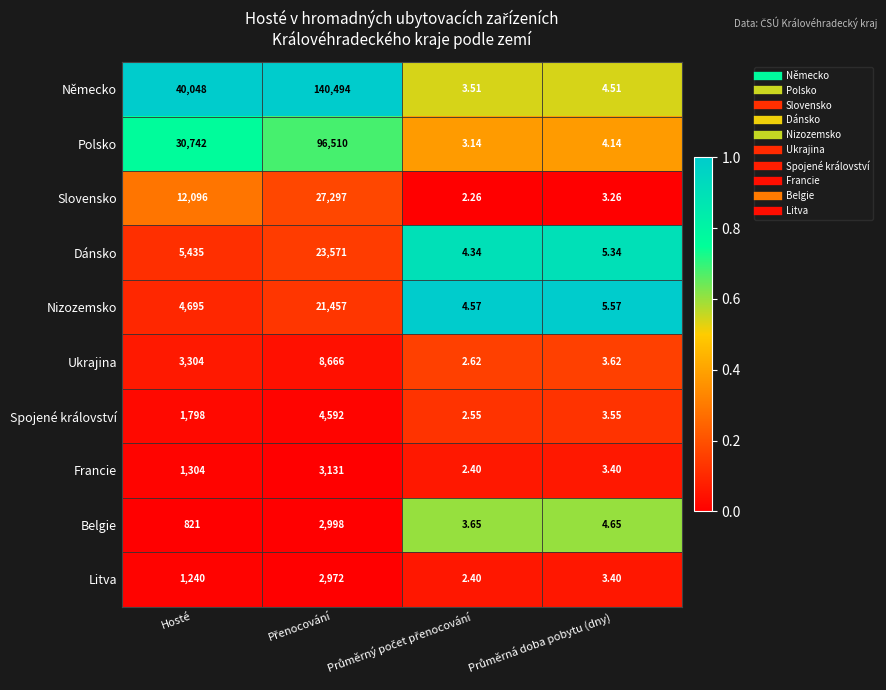

Which series has the largest total across all categories?

Německo